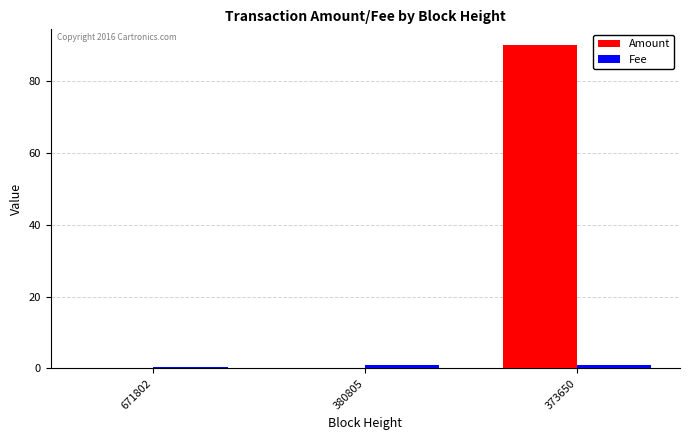

Which category has the highest value in the Amount series?

373650